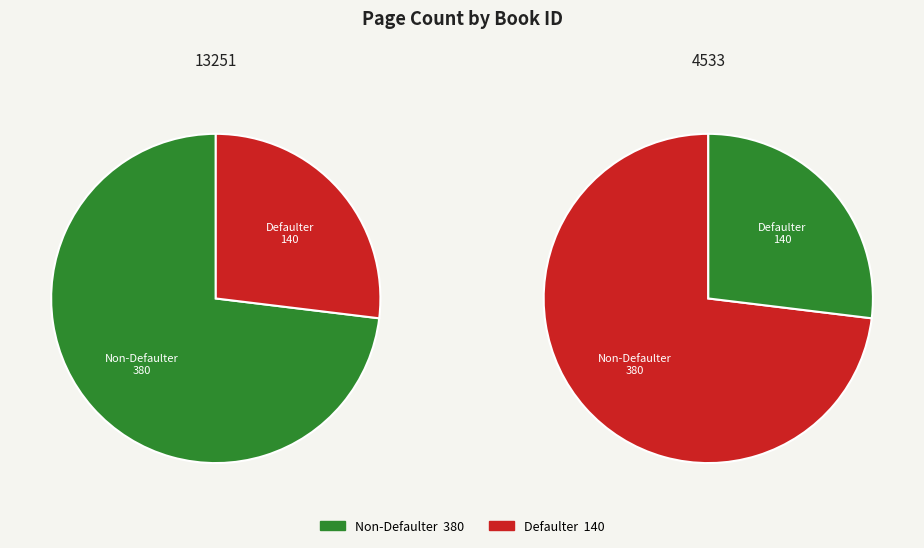

How many segments does this pie chart have?

2